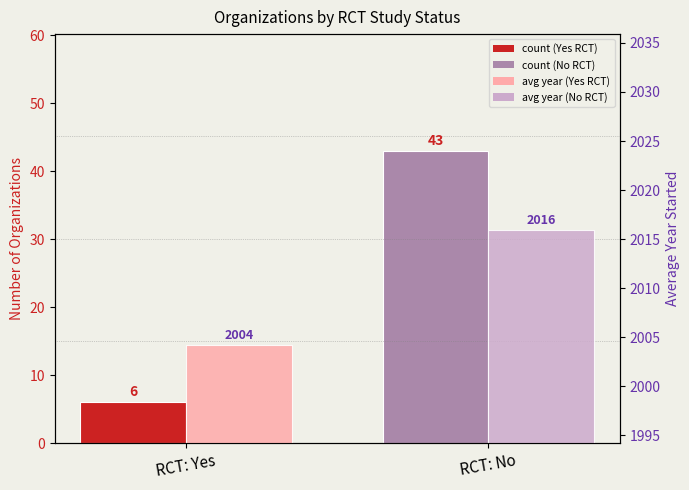

Reading right to left, list all the values displayed in this chart.

count: RCT: No=43.0	RCT: Yes=6.0
avg year started: RCT: No=2015.9	RCT: Yes=2004.2